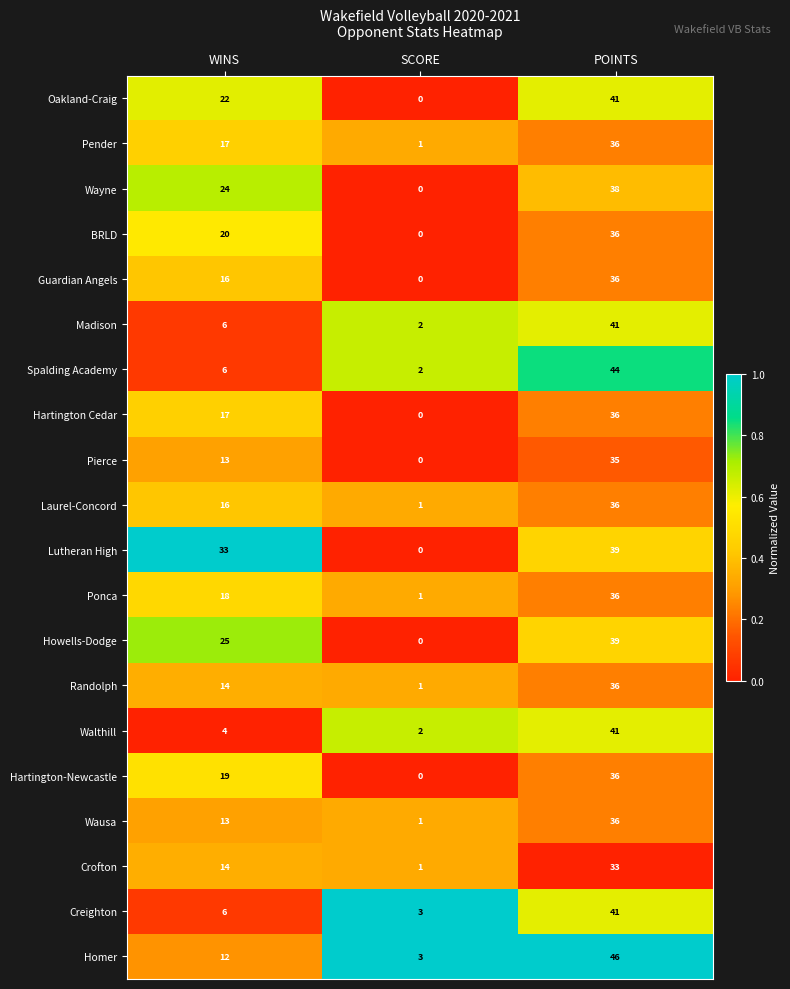

At which category is the sum across all series the highest?

POINTS